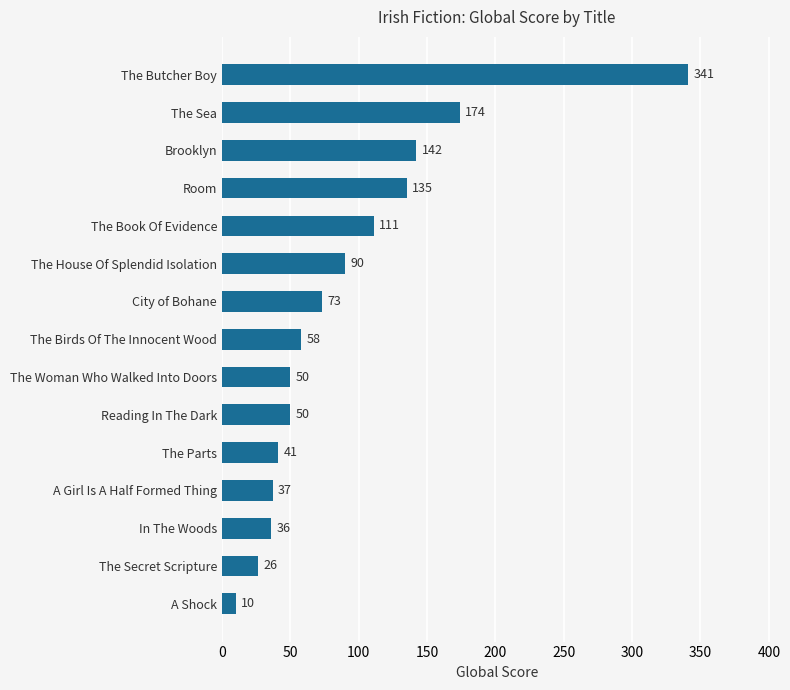

The value at The Secret Scripture is 26. True or false?

True